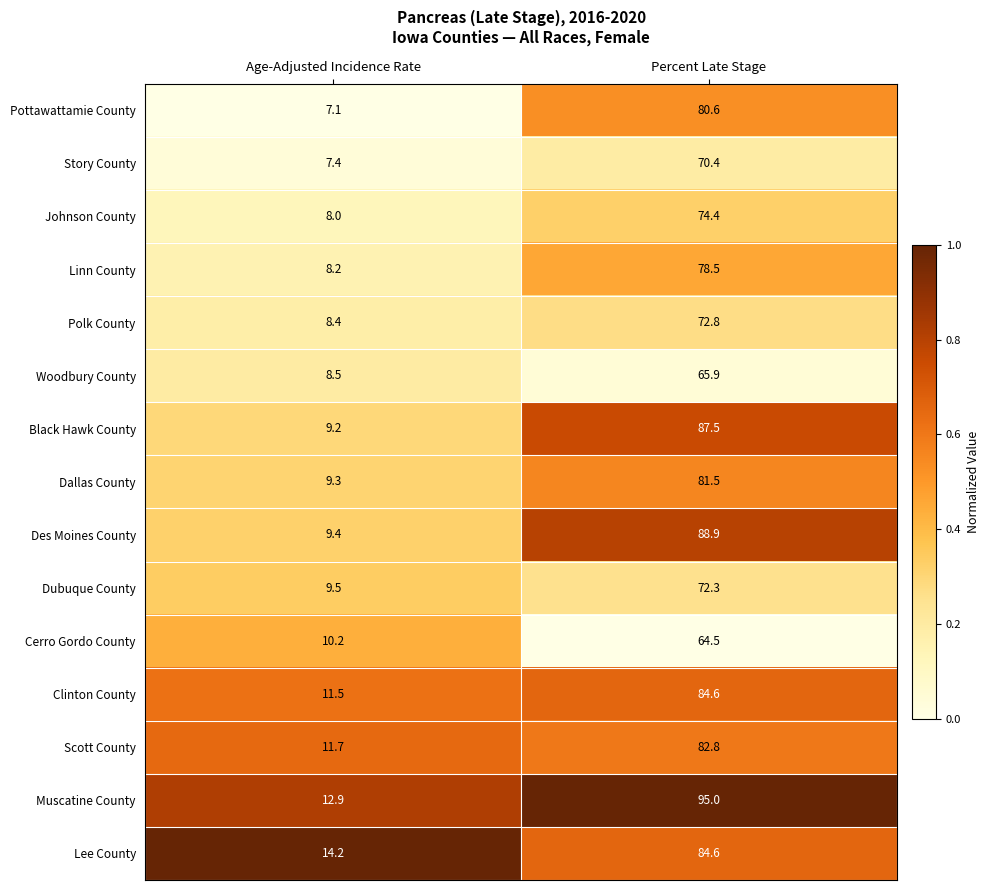

Reading left to right, list all the values displayed in this chart.

Pottawattamie County: Age-Adjusted Incidence Rate=7.1	Percent Late Stage=80.6
Story County: Age-Adjusted Incidence Rate=7.4	Percent Late Stage=70.4
Johnson County: Age-Adjusted Incidence Rate=8.0	Percent Late Stage=74.4
Linn County: Age-Adjusted Incidence Rate=8.2	Percent Late Stage=78.5
Polk County: Age-Adjusted Incidence Rate=8.4	Percent Late Stage=72.8
Woodbury County: Age-Adjusted Incidence Rate=8.5	Percent Late Stage=65.9
Black Hawk County: Age-Adjusted Incidence Rate=9.2	Percent Late Stage=87.5
Dallas County: Age-Adjusted Incidence Rate=9.3	Percent Late Stage=81.5
Des Moines County: Age-Adjusted Incidence Rate=9.4	Percent Late Stage=88.9
Dubuque County: Age-Adjusted Incidence Rate=9.5	Percent Late Stage=72.3
Cerro Gordo County: Age-Adjusted Incidence Rate=10.2	Percent Late Stage=64.5
Clinton County: Age-Adjusted Incidence Rate=11.5	Percent Late Stage=84.6
Scott County: Age-Adjusted Incidence Rate=11.7	Percent Late Stage=82.8
Muscatine County: Age-Adjusted Incidence Rate=12.9	Percent Late Stage=95.0
Lee County: Age-Adjusted Incidence Rate=14.2	Percent Late Stage=84.6